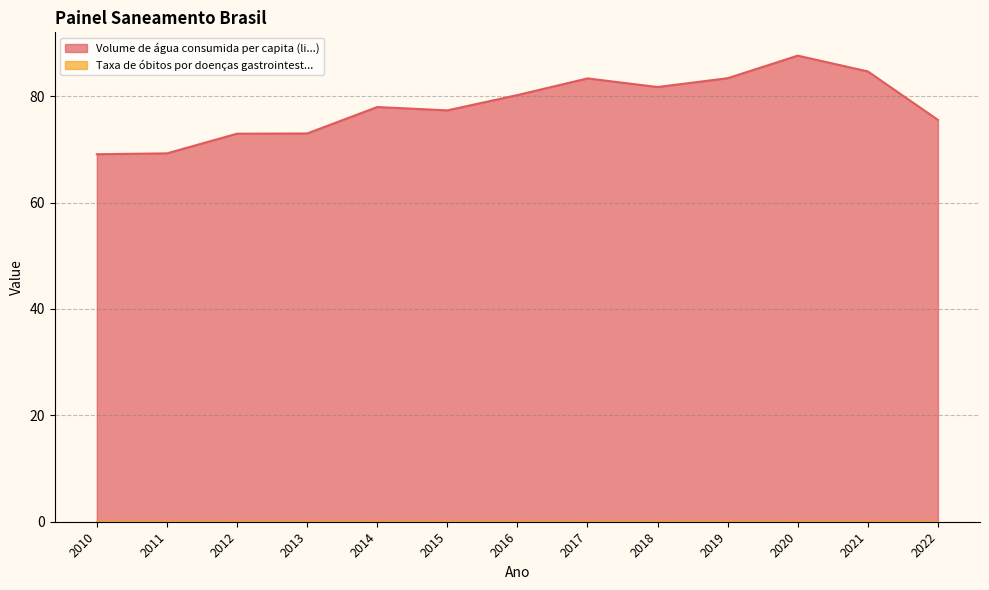

Where does the data first go above 77?

2014